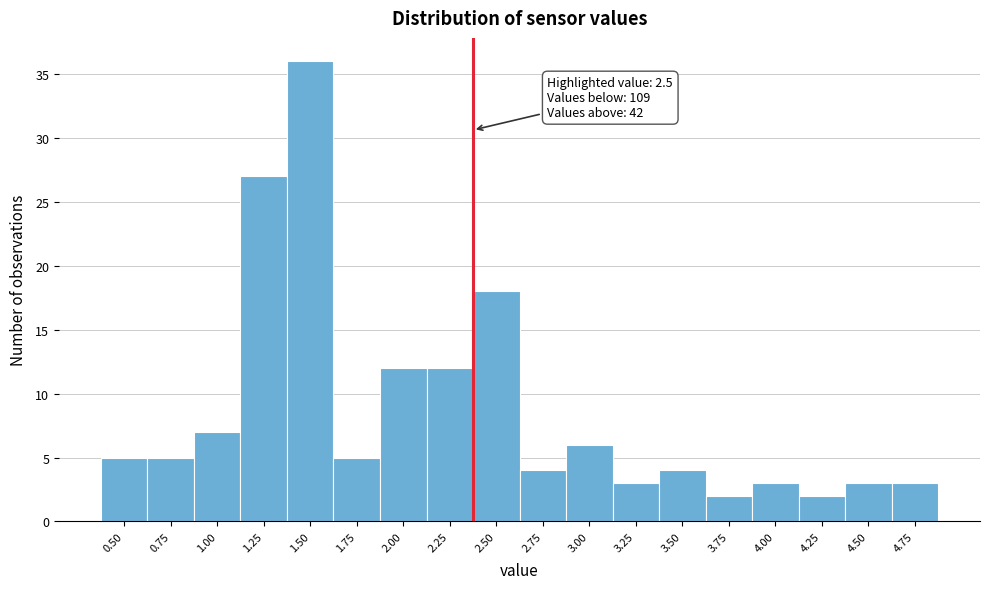

Reading left to right, extract all data points from this chart.

0.50=5	0.75=5	1.00=7	1.25=27	1.50=36	1.75=5	2.00=12	2.25=12	2.50=18	2.75=4	3.00=6	3.25=3	3.50=4	3.75=2	4.00=3	4.25=2	4.50=3	4.75=3